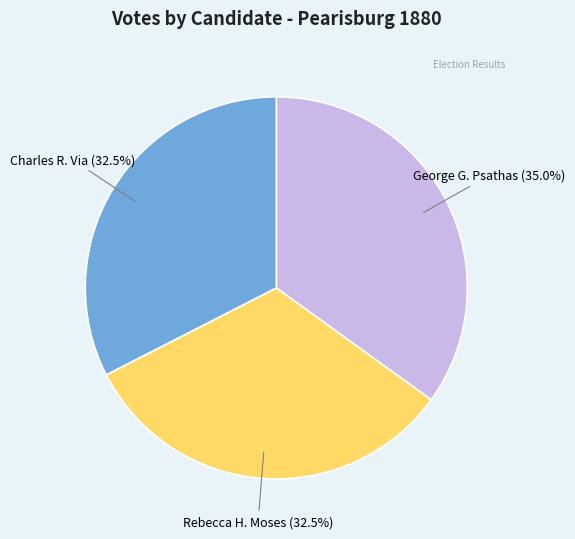

How many slices are in this pie chart?

3